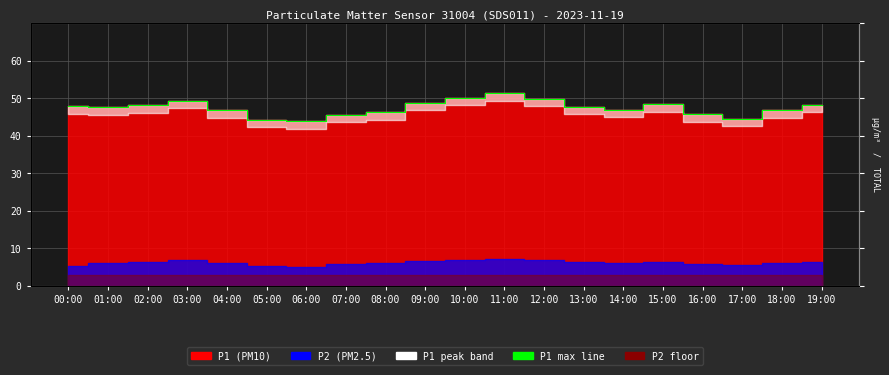

At which label is the value closest to 47?

14:00